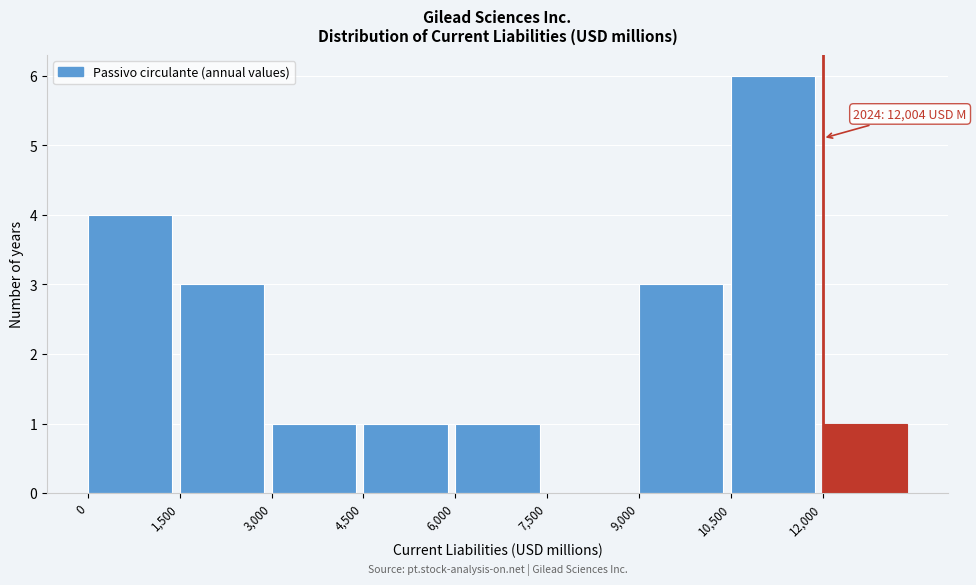

Over which range of the x-axis is the bar tallest?

10500 to 12000